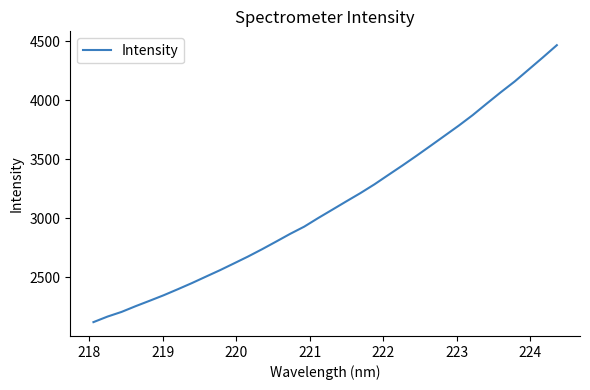

What is the maximum value shown in the chart?

4466.2